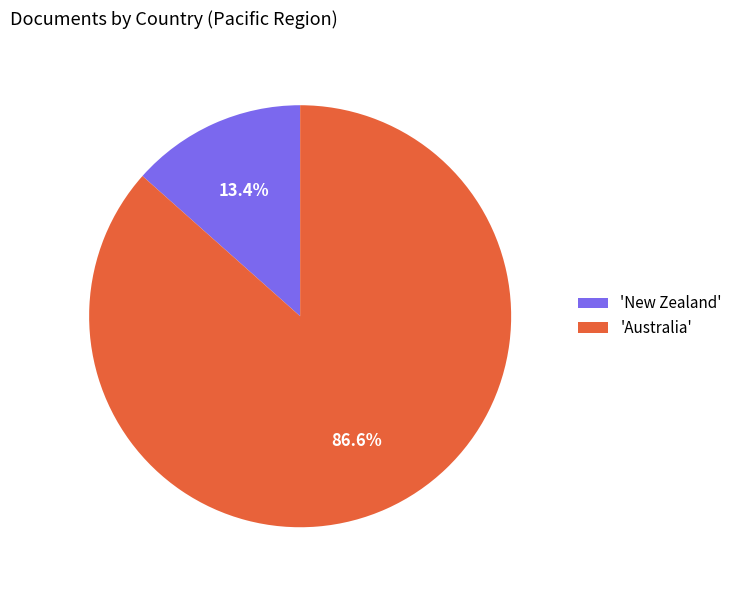

Which slice is the largest?

'Australia'